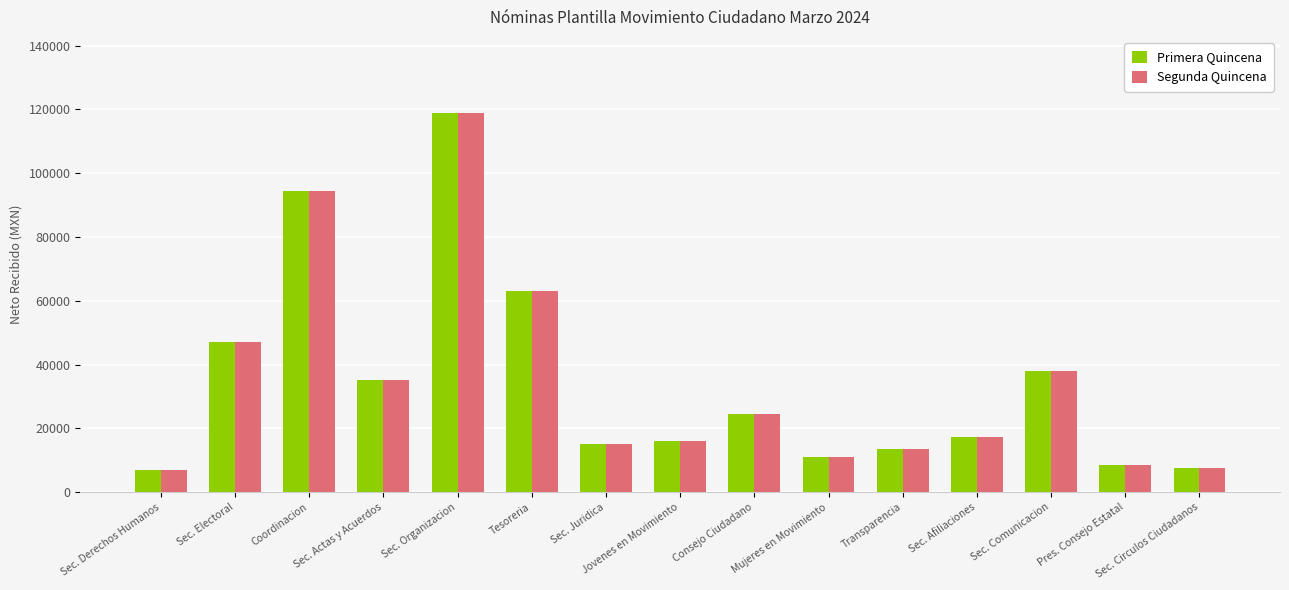

Is the value of Primera Quincena at Coordinacion greater than the value of Segunda Quincena at Sec. Juridica?

Yes